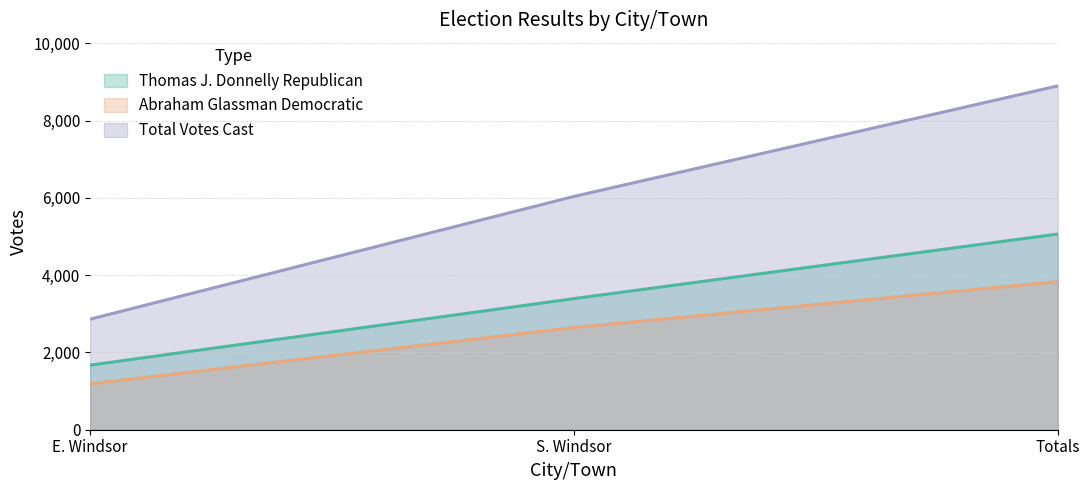

Where does the Thomas J. Donnelly Republican series first go above 3392?

Totals